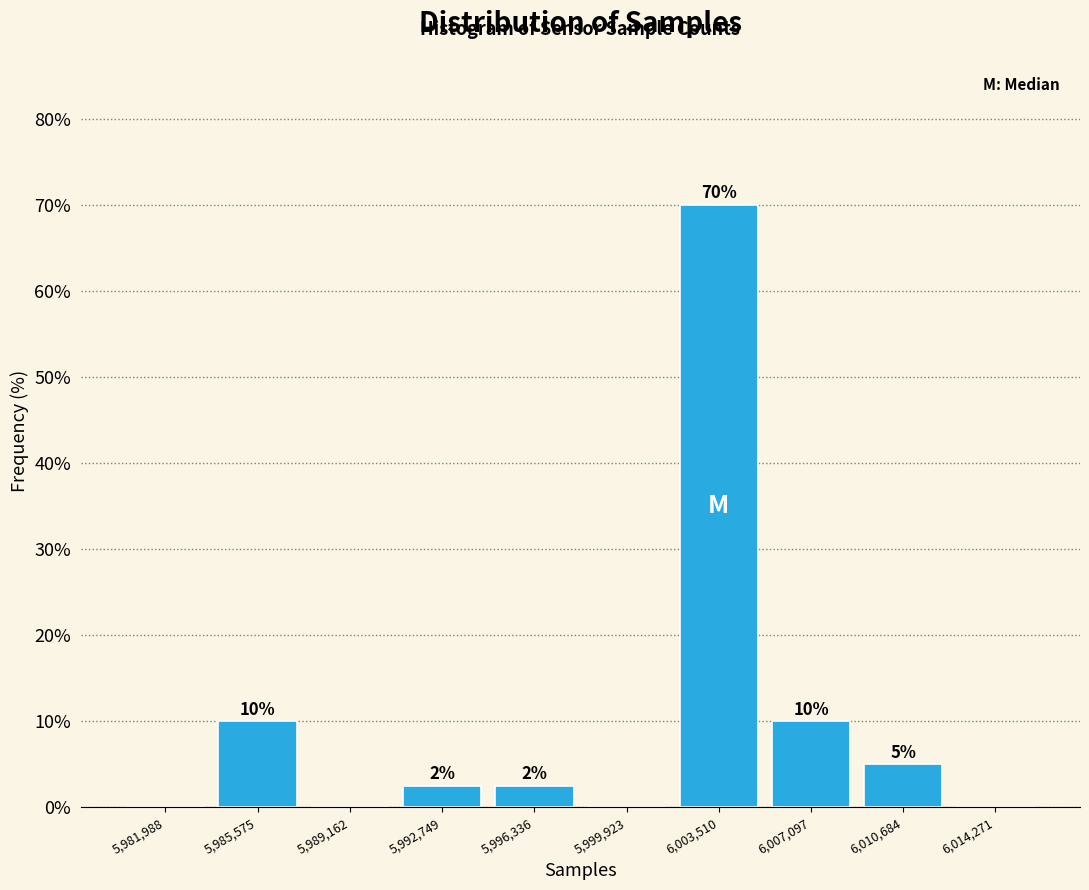

Over which range of the x-axis is the bar tallest?

6001500 to 6005500